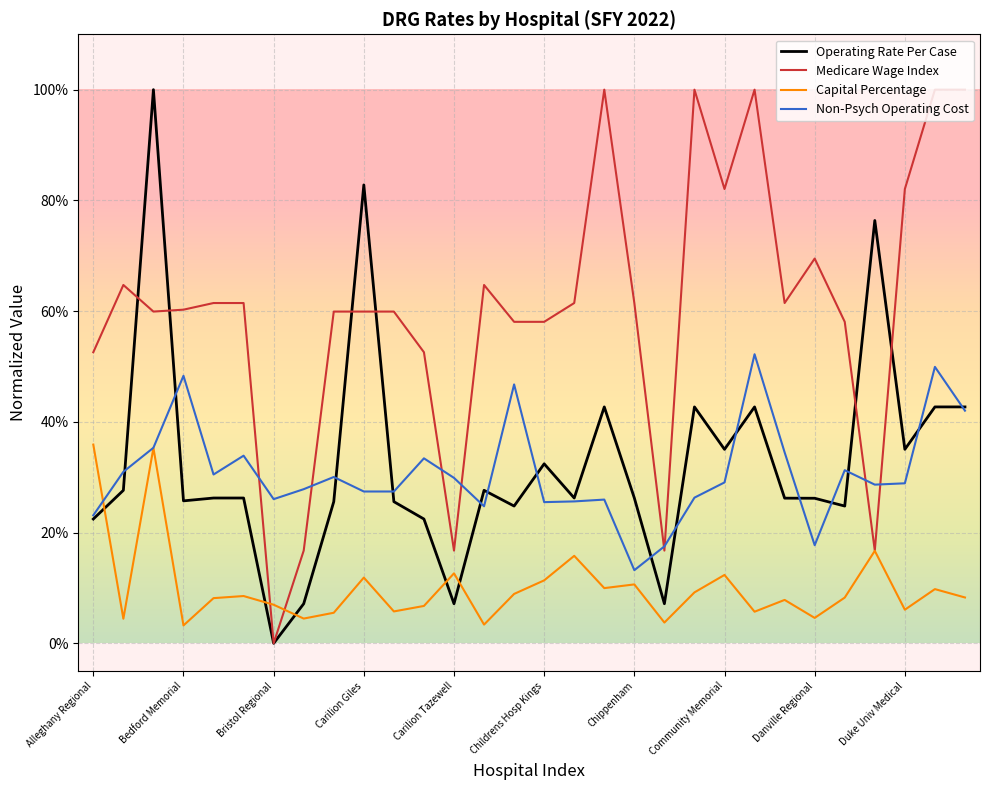

Does the chart have visible grid lines?

Yes